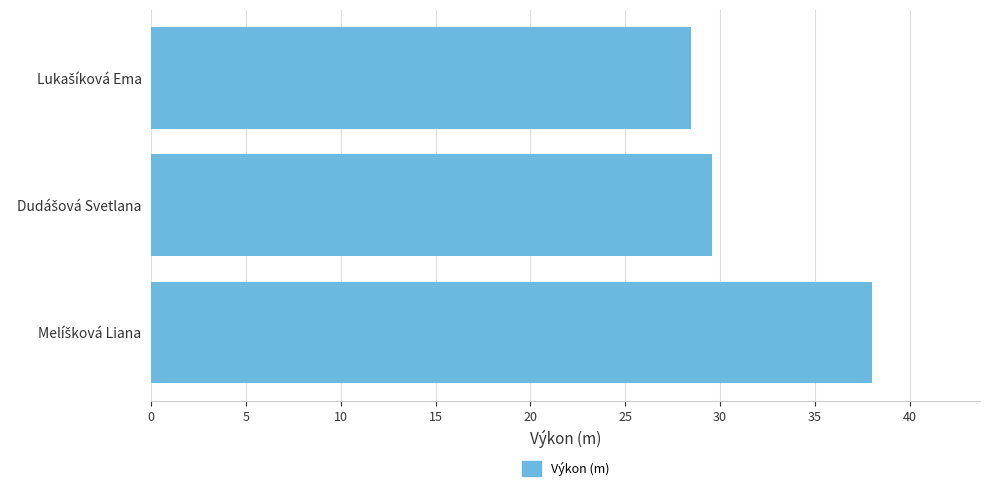

What is the difference between the second highest and minimum values?

1.1